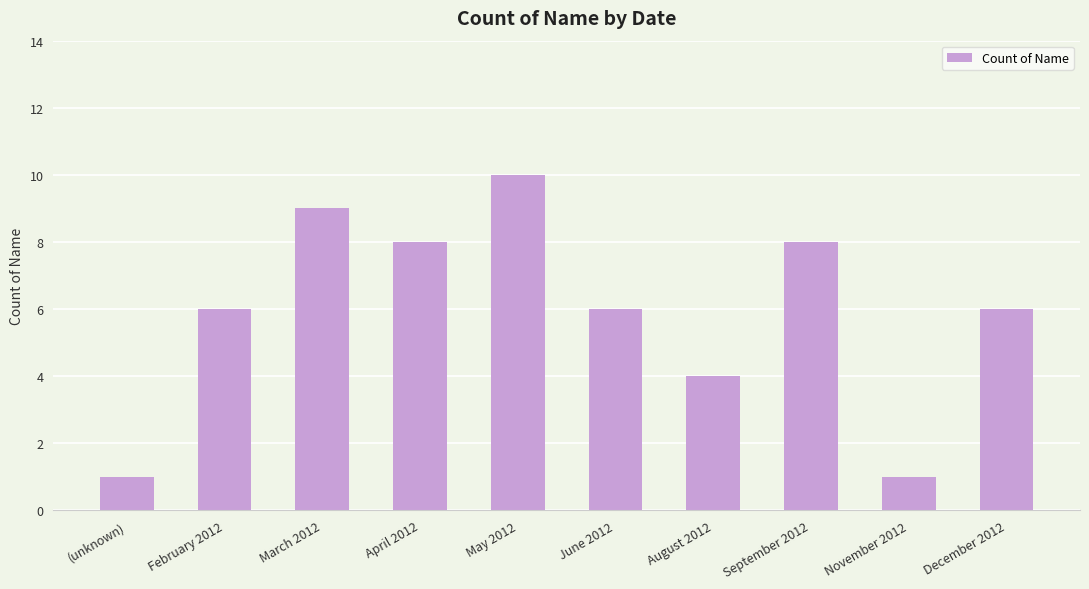

What is the sum of all values?

59